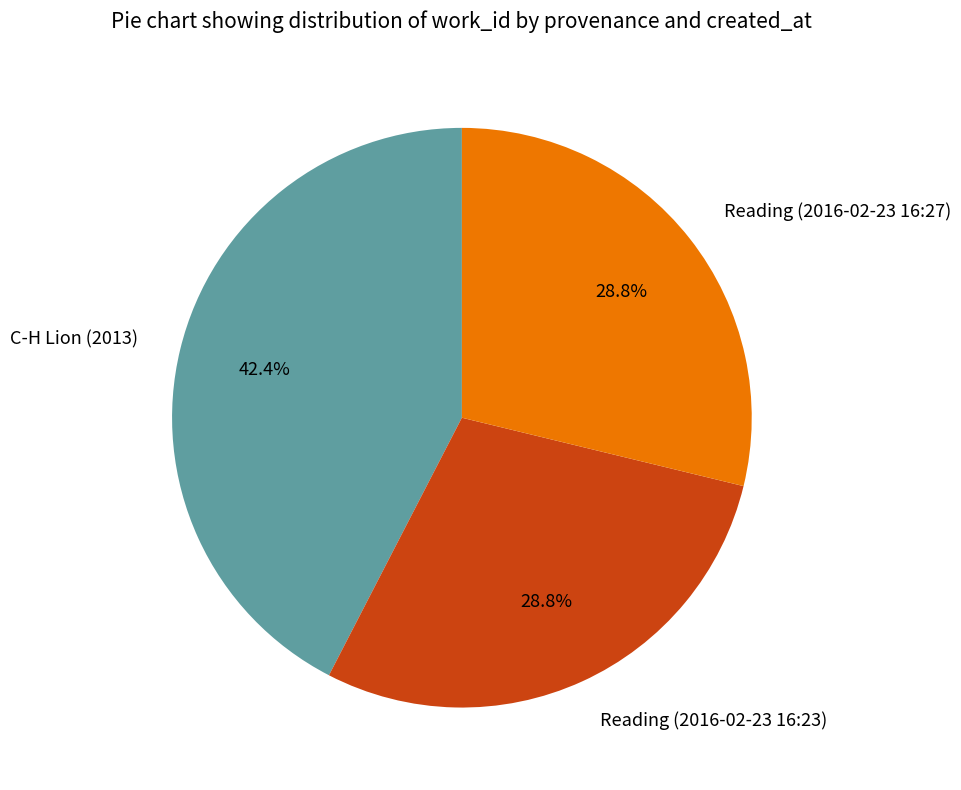

Is there a majority slice in this chart?

No